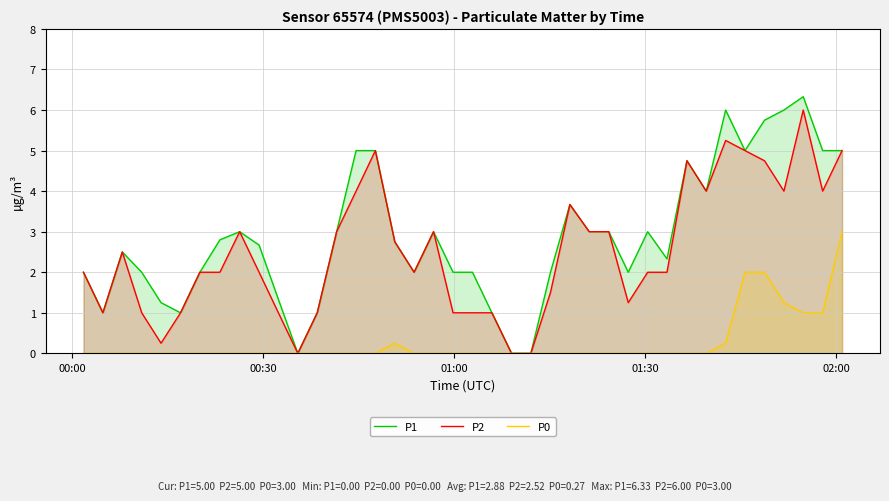

What is the maximum value shown in the chart?

6.3